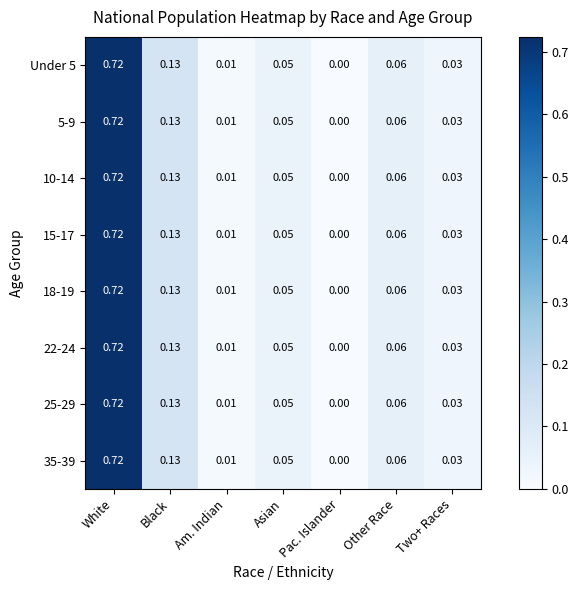

Which label corresponds to the largest value in the chart?

White